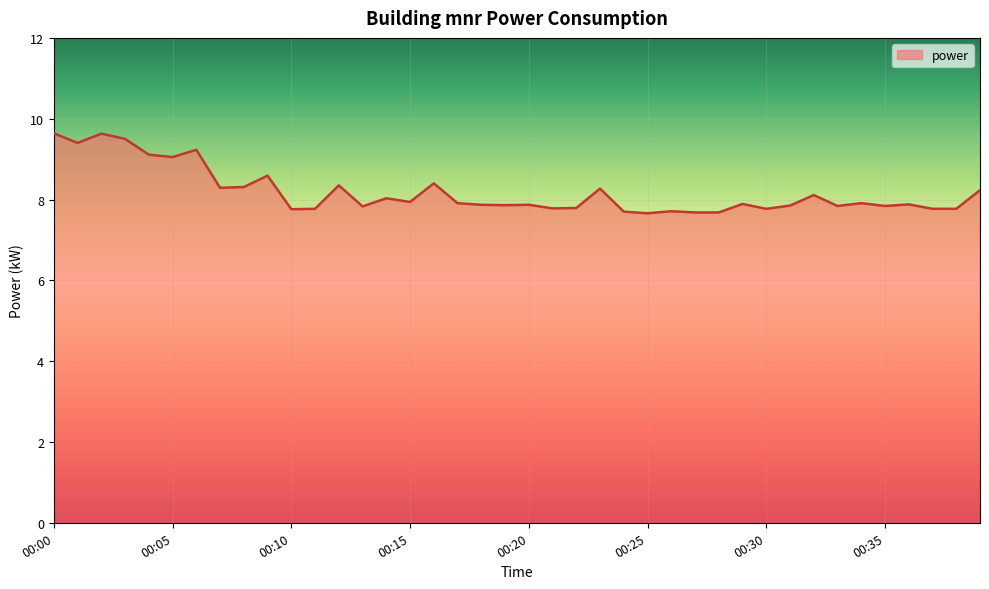

What is the minimum value shown in the chart?

7.7